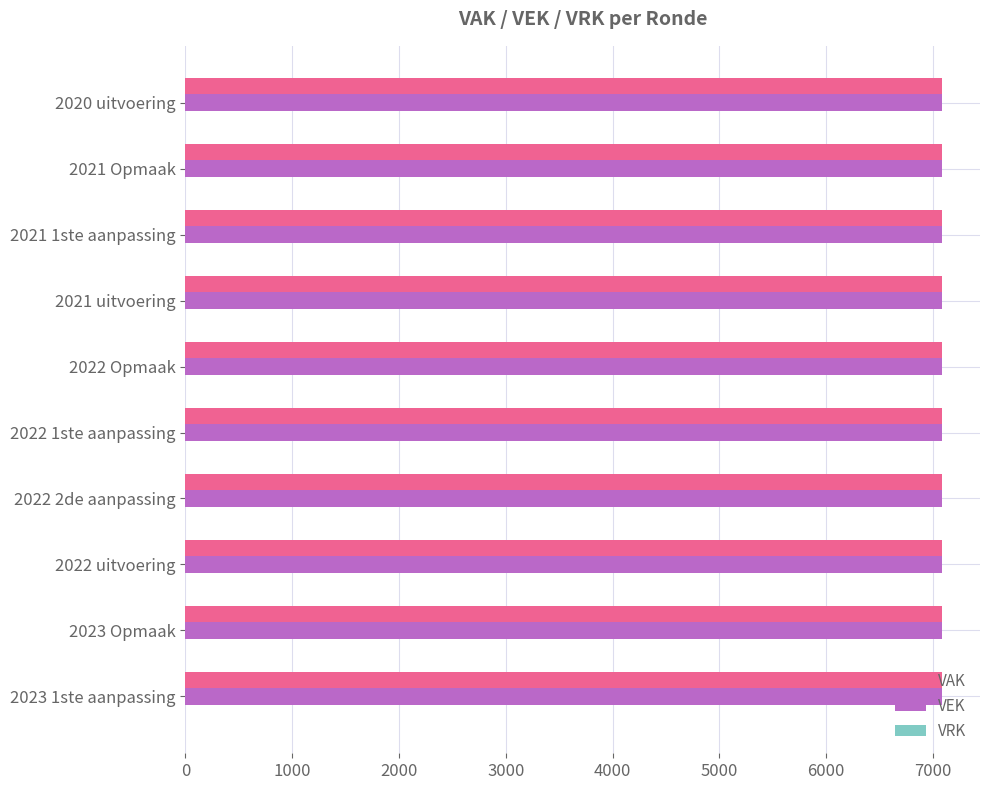

Is the value of VEK at 2021 uitvoering greater than the value of VRK at 2022 Opmaak?

Yes